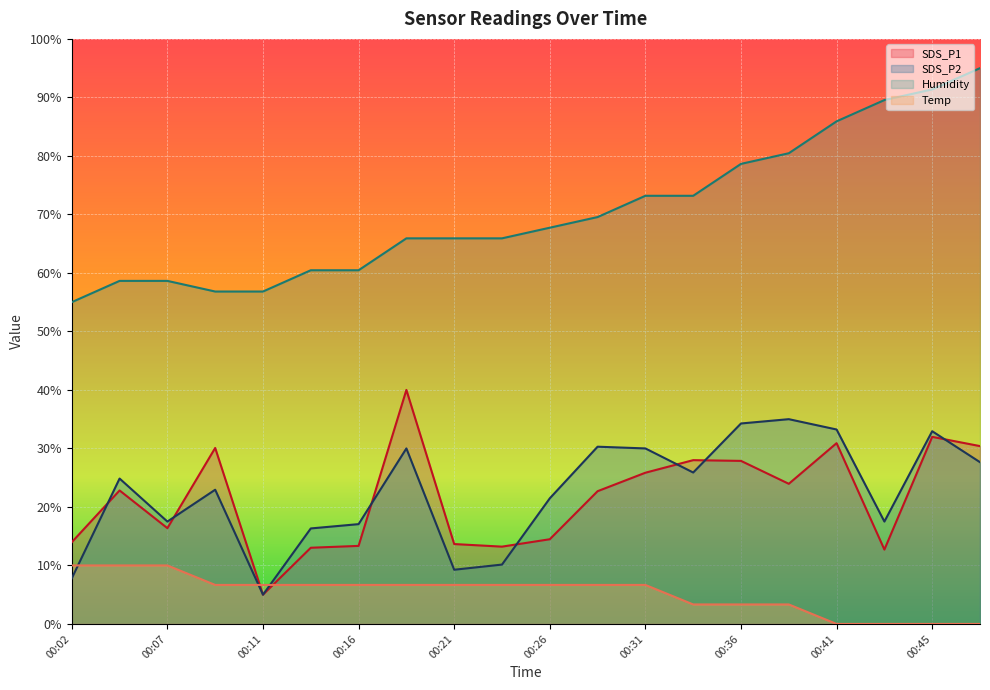

Which series has the largest total across all categories?

Humidity